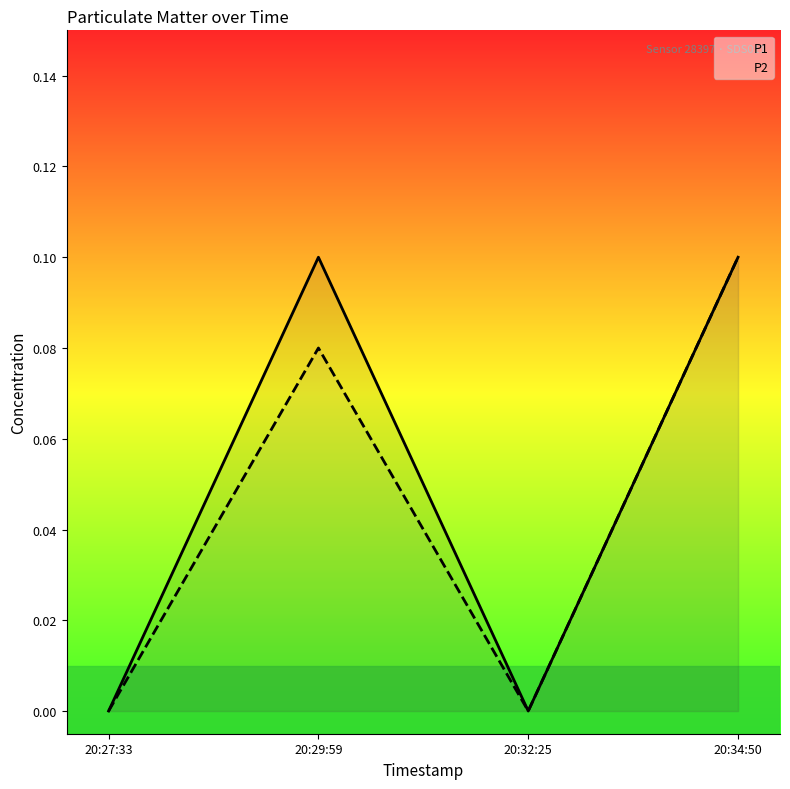

List the series in order of their overall mean, highest first.

P1, P2